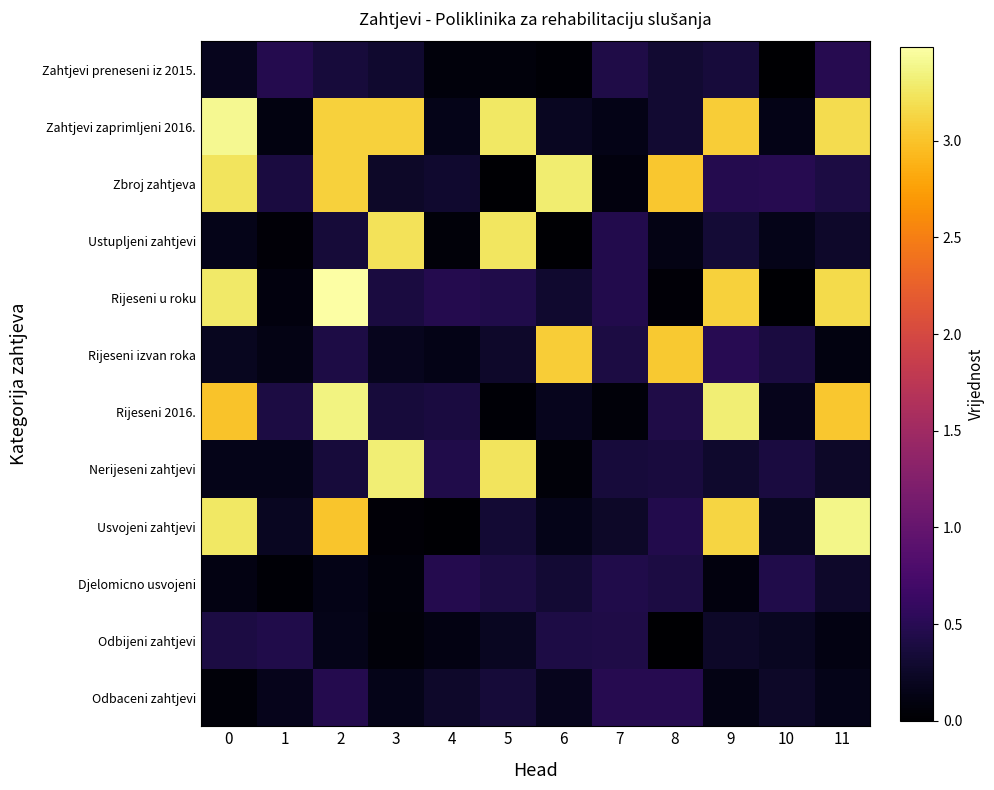

Reading right to left, list all the values displayed in this chart.

Zahtjevi preneseni iz 2015.: 11=0.5	10=0.0	9=0.4	8=0.3	7=0.4	6=0.0	5=0.1	4=0.1	3=0.3	2=0.4	1=0.5	0=0.2
Zahtjevi zaprimljeni 2016.: 11=3.2	10=0.1	9=3.1	8=0.3	7=0.1	6=0.2	5=3.3	4=0.2	3=3.1	2=3.1	1=0.1	0=3.4
Zbroj zahtjeva: 11=0.4	10=0.5	9=0.5	8=3.0	7=0.1	6=3.3	5=0.0	4=0.3	3=0.3	2=3.1	1=0.4	0=3.2
Ustupljeni zahtjevi: 11=0.3	10=0.2	9=0.3	8=0.1	7=0.5	6=0.0	5=3.2	4=0.1	3=3.2	2=0.3	1=0.0	0=0.2
Rijeseni u roku: 11=3.2	10=0.0	9=3.1	8=0.0	7=0.5	6=0.3	5=0.4	4=0.5	3=0.4	2=3.5	1=0.1	0=3.3
Rijeseni izvan roka: 11=0.1	10=0.4	9=0.5	8=3.0	7=0.4	6=3.1	5=0.3	4=0.1	3=0.2	2=0.4	1=0.1	0=0.2
Rijeseni 2016.: 11=3.0	10=0.2	9=3.3	8=0.4	7=0.1	6=0.2	5=0.0	4=0.4	3=0.4	2=3.4	1=0.4	0=3.0
Nerijeseni zahtjevi: 11=0.2	10=0.4	9=0.3	8=0.4	7=0.4	6=0.1	5=3.2	4=0.4	3=3.3	2=0.4	1=0.2	0=0.2
Usvojeni zahtjevi: 11=3.4	10=0.2	9=3.1	8=0.5	7=0.3	6=0.2	5=0.3	4=0.0	3=0.1	2=3.0	1=0.2	0=3.3
Djelomicno usvojeni: 11=0.3	10=0.4	9=0.1	8=0.4	7=0.4	6=0.3	5=0.4	4=0.5	3=0.1	2=0.1	1=0.0	0=0.1
Odbijeni zahtjevi: 11=0.1	10=0.2	9=0.3	8=0.0	7=0.4	6=0.4	5=0.2	4=0.1	3=0.1	2=0.2	1=0.4	0=0.4
Odbaceni zahtjevi: 11=0.2	10=0.2	9=0.1	8=0.5	7=0.5	6=0.2	5=0.4	4=0.3	3=0.2	2=0.5	1=0.2	0=0.1